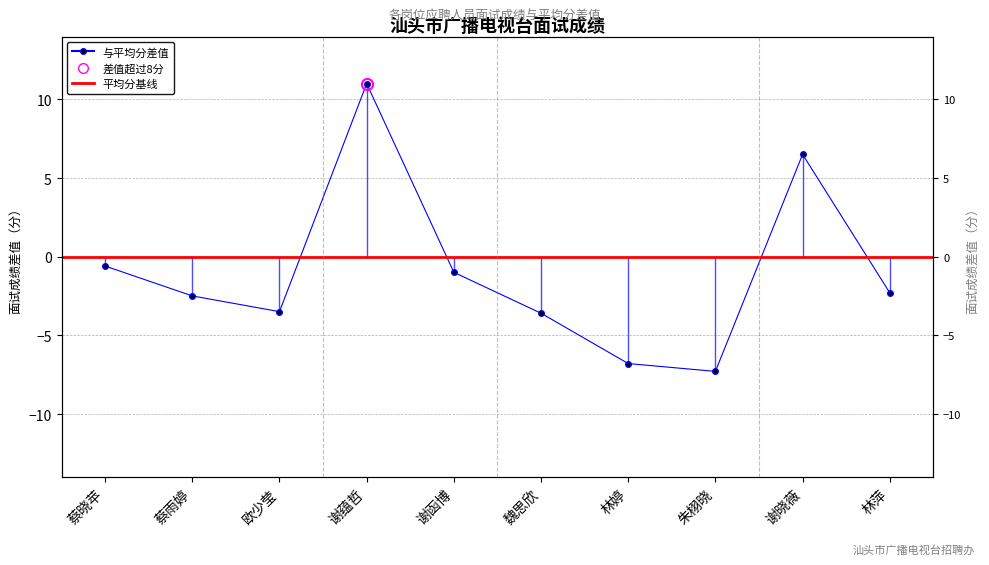

How many interior local valleys (lower than both neighbors) does the data have?

2